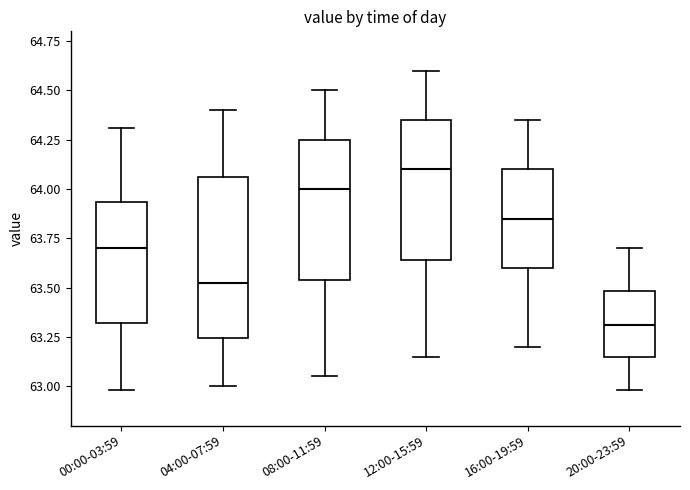

Which box's median line is the lowest?

20:00-23:59